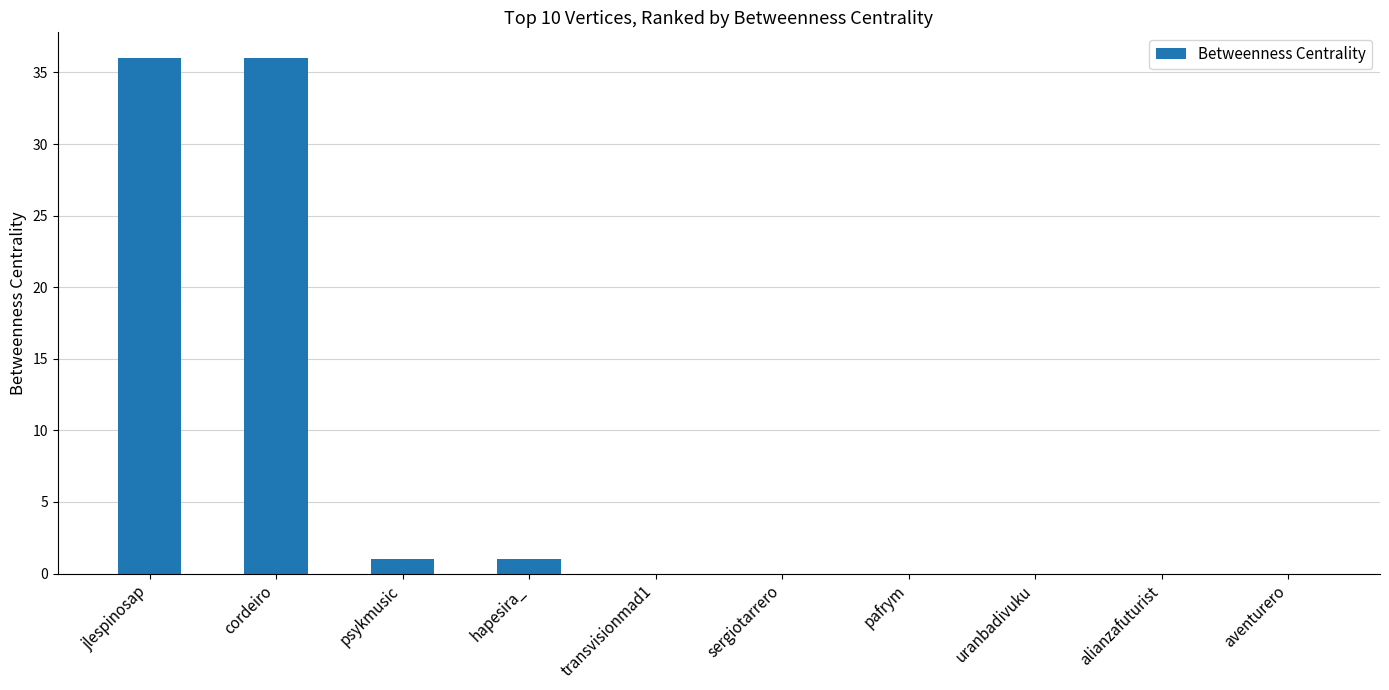

What is the sum of all values?

74